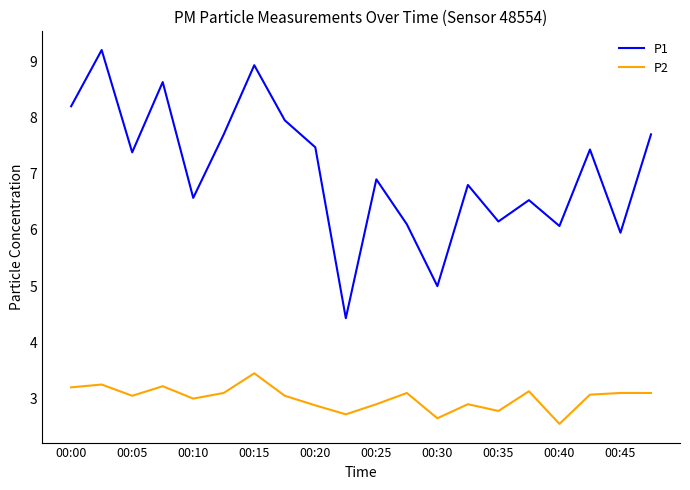

What is the sum of all P1 values?

141.1